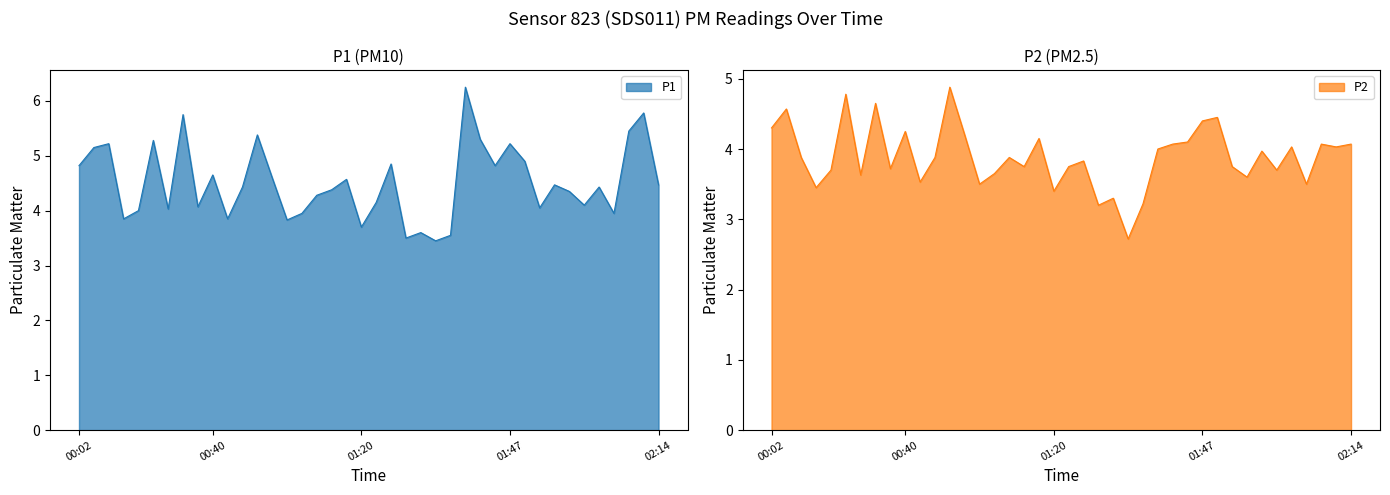

How many values in the P1 series are below 4?

10